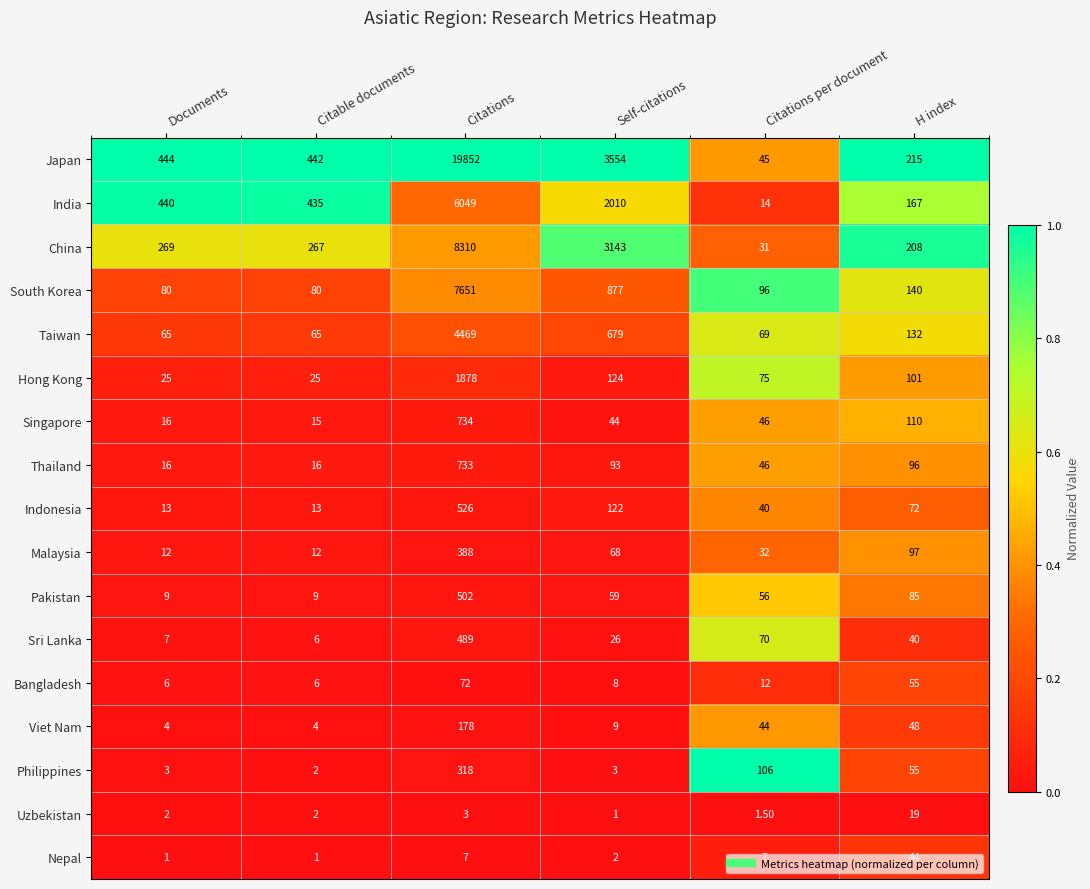

Rank the series by their maximum value, from highest to lowest.

Japan, China, South Korea, India, Taiwan, Hong Kong, Singapore, Thailand, Indonesia, Pakistan, Sri Lanka, Malaysia, Philippines, Viet Nam, Bangladesh, Nepal, Uzbekistan